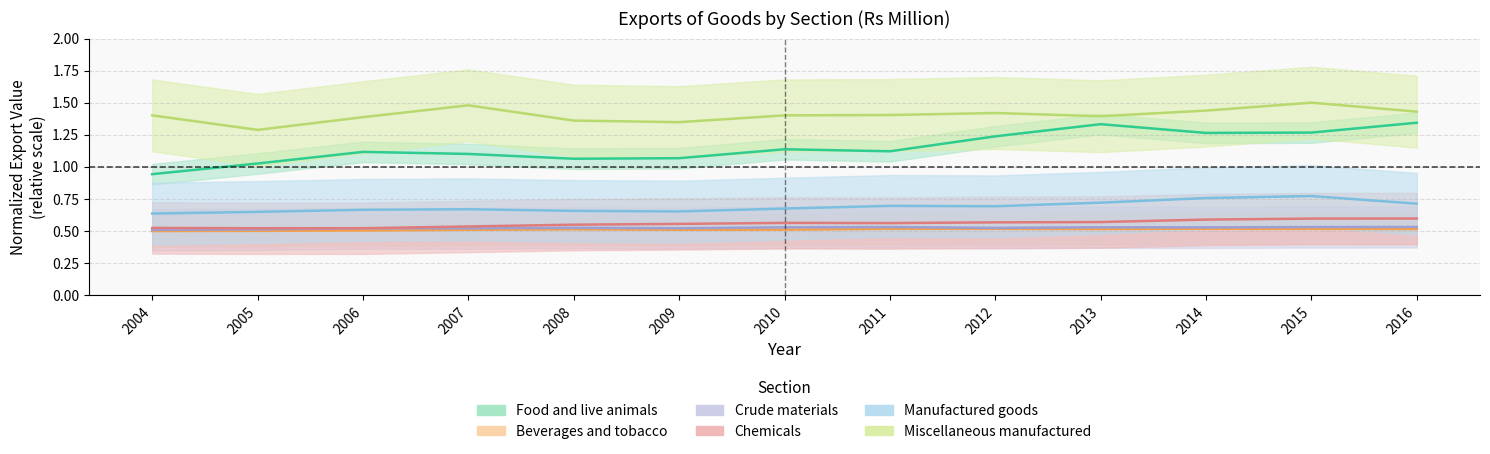

Does the chart have visible grid lines?

Yes